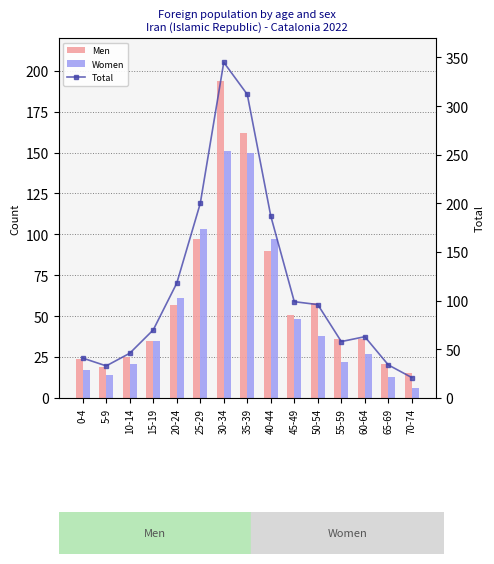

Which has a higher value, 65-69 or 30-34?

30-34